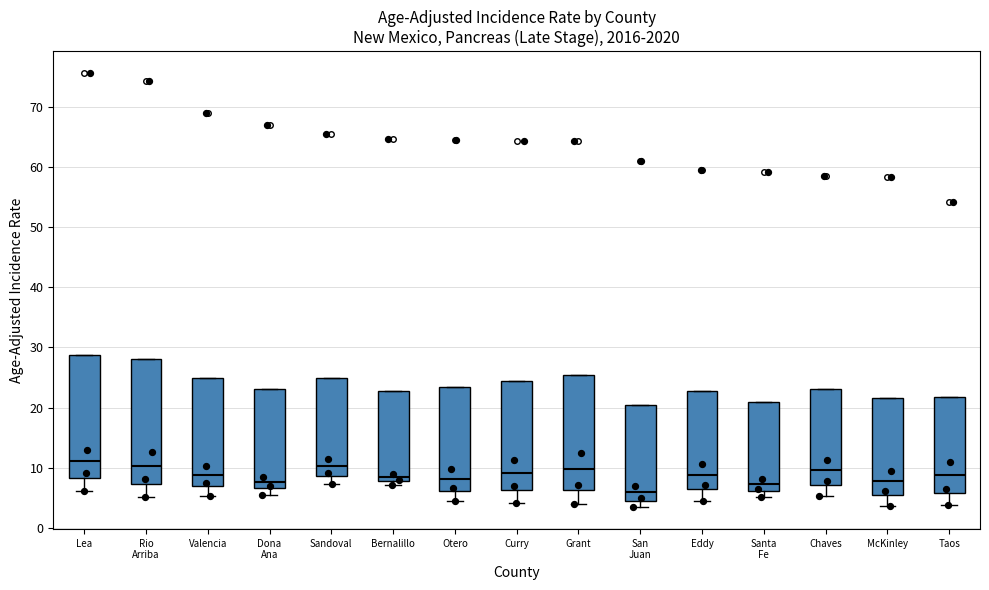

Where does the lower whisker of the box for Santa Fe end on the y-axis? The values are not printed on the chart, so give them approximately, as read against the axis.

5